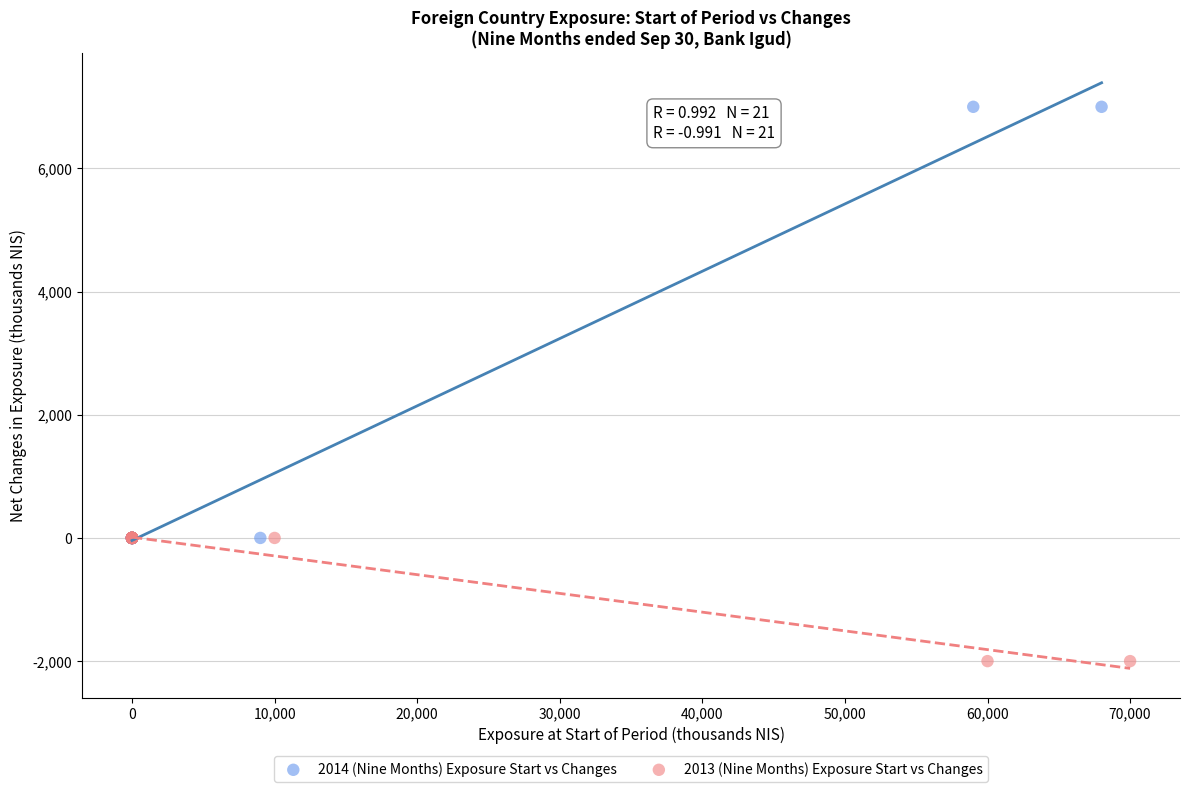

Which series has the largest Y range (max minus min)?

2014 (Nine Months) Exposure Start vs Changes